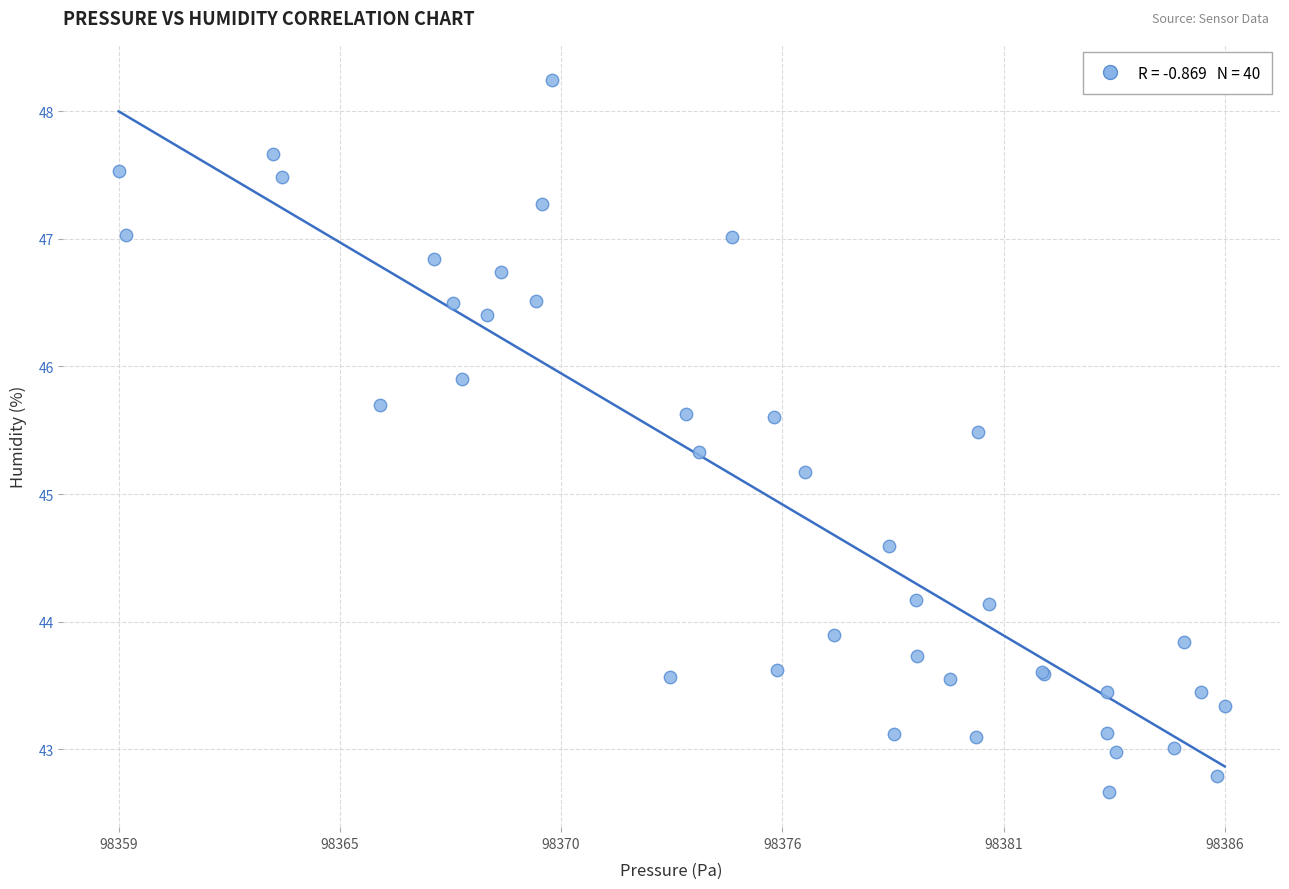

What Y value in the scatter plot is closest to 45?

45.2